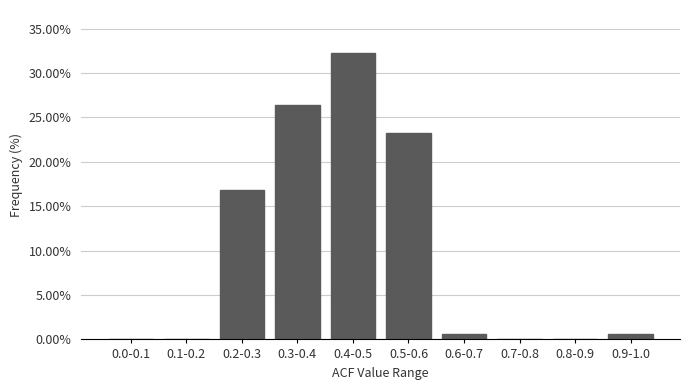

Reading right to left, list all the values displayed in this chart.

0.9-1.0=0.6	0.8-0.9=0.0	0.7-0.8=0.0	0.6-0.7=0.6	0.5-0.6=23.2	0.4-0.5=32.3	0.3-0.4=26.5	0.2-0.3=16.8	0.1-0.2=0.0	0.0-0.1=0.0